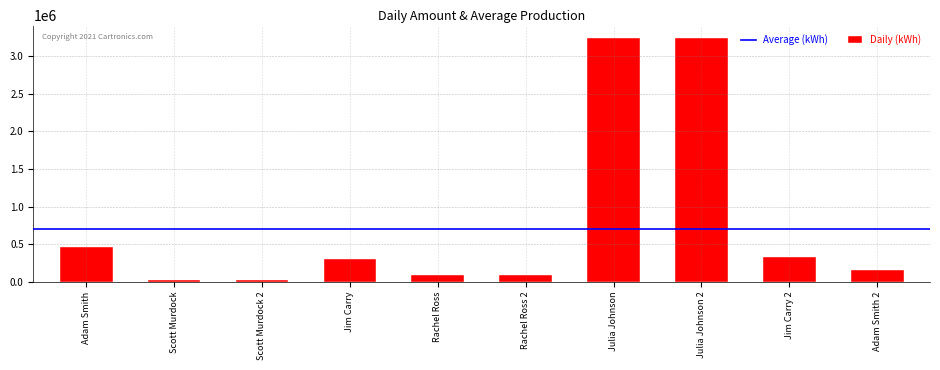

What is the maximum value shown in the chart?

3245890